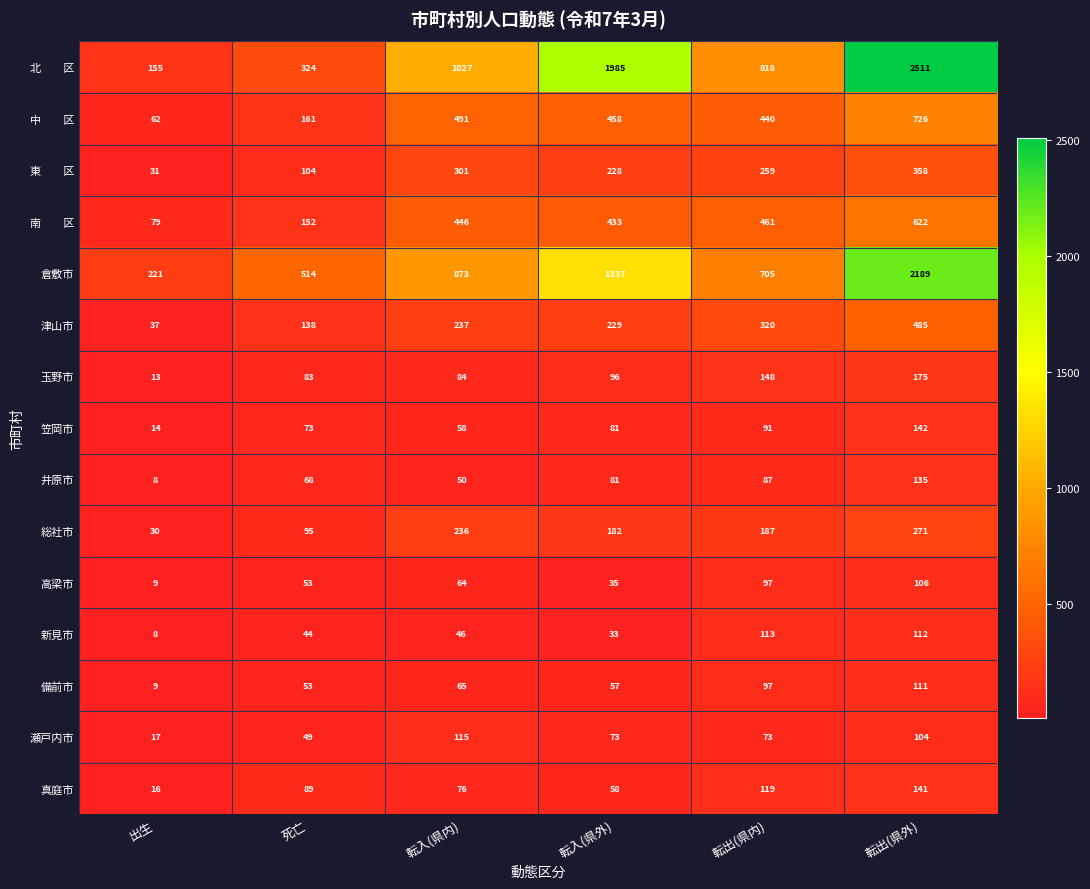

How many data points does each series have?

6